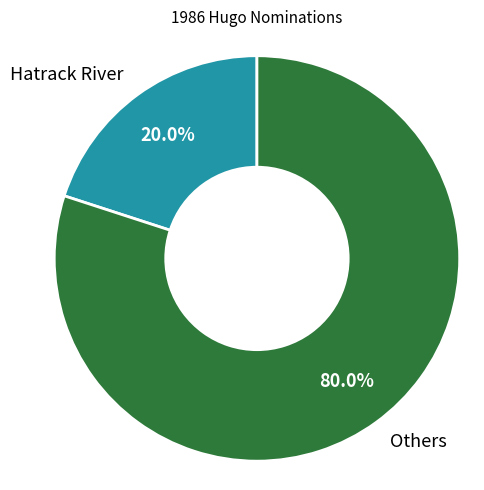

To the nearest percent, what is the average slice percentage?

50%